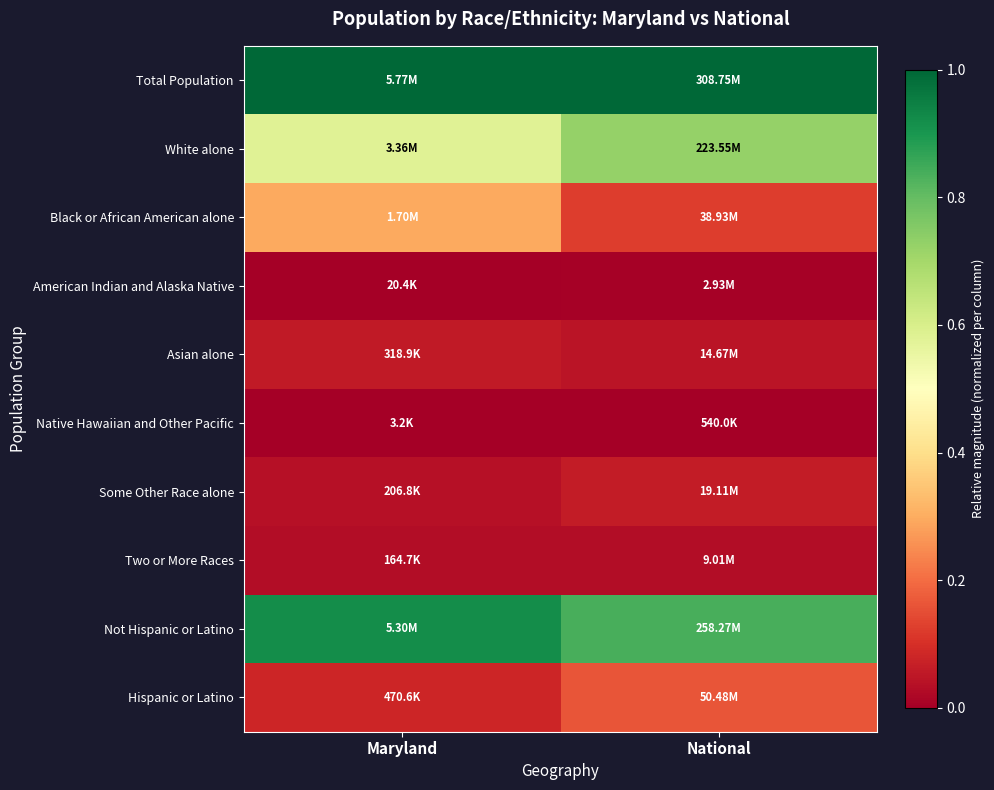

At Maryland, list the series in order from smallest to largest.

Native Hawaiian and Other Pacific, American Indian and Alaska Native, Two or More Races, Some Other Race alone, Asian alone, Hispanic or Latino, Black or African American alone, White alone, Not Hispanic or Latino, Total Population